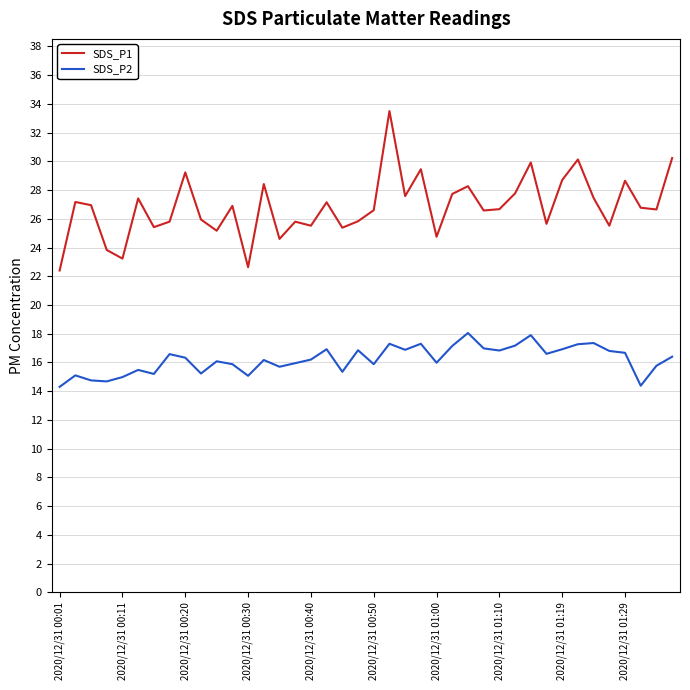

Which series has the largest total across all categories?

SDS_P1